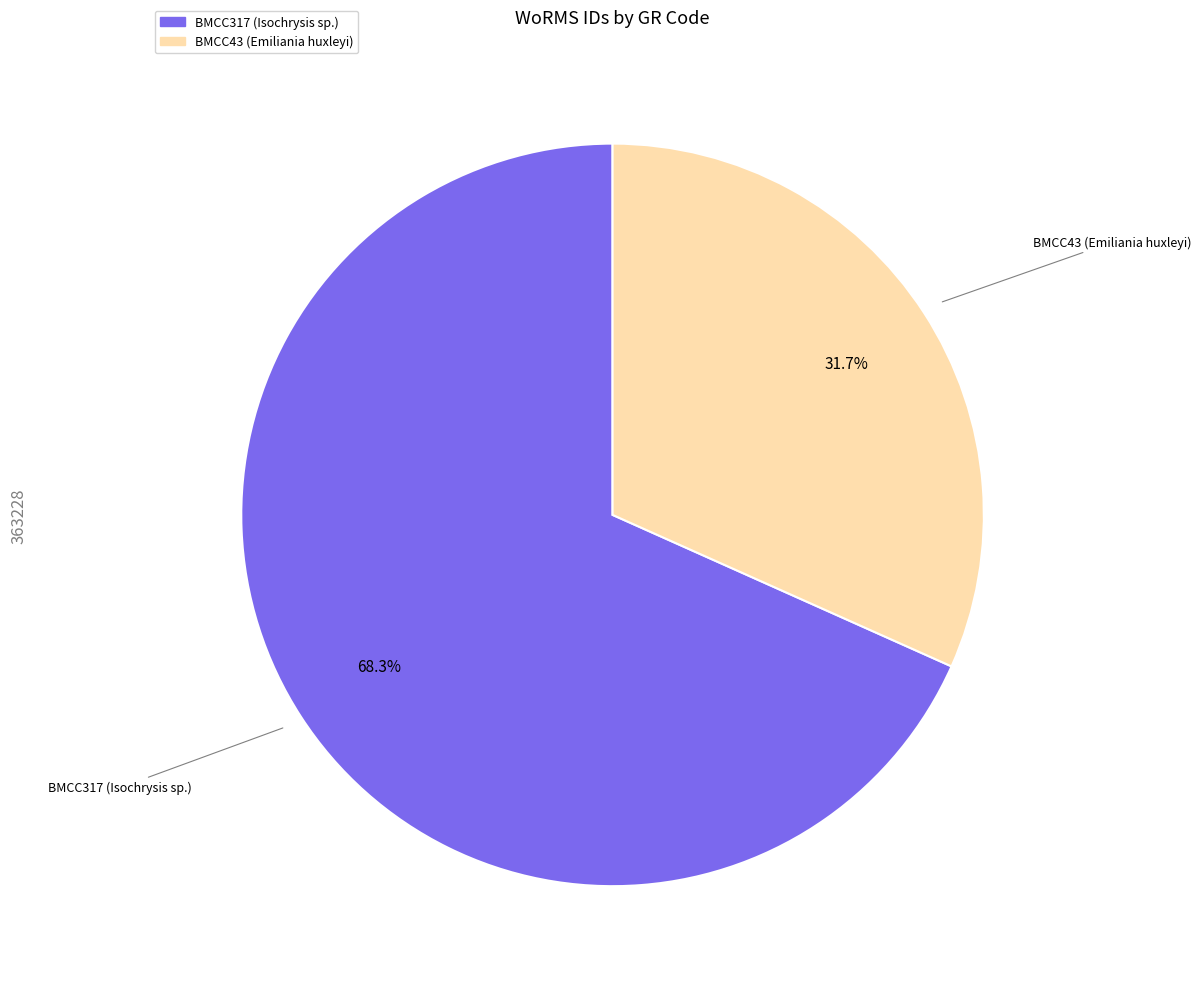

Is BMCC317 (Isochrysis sp.) the majority of the pie?

Yes